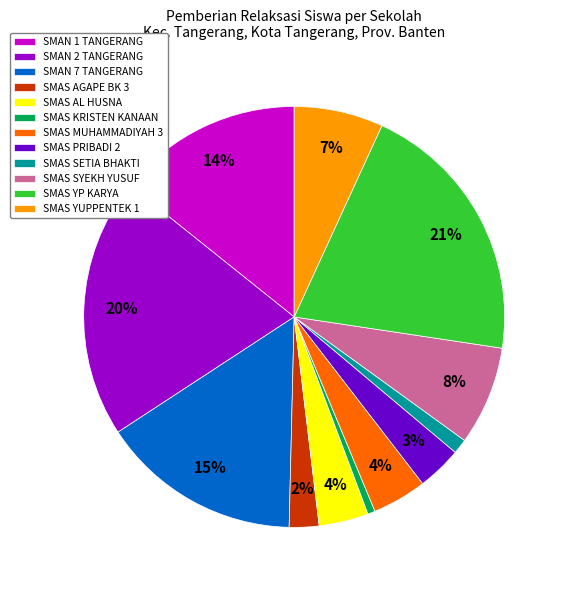

Which category has the biggest portion of the pie?

SMAS YP KARYA